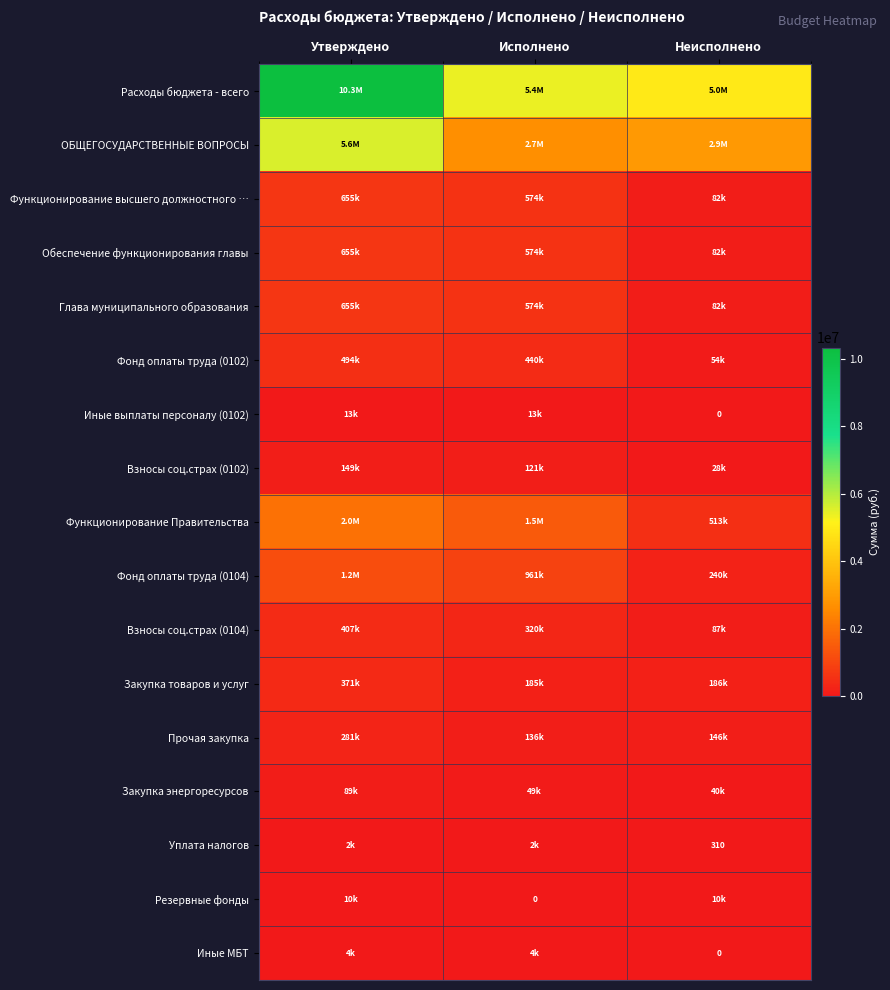

What is the maximum value for Функционирование Правительства?

1980946.0